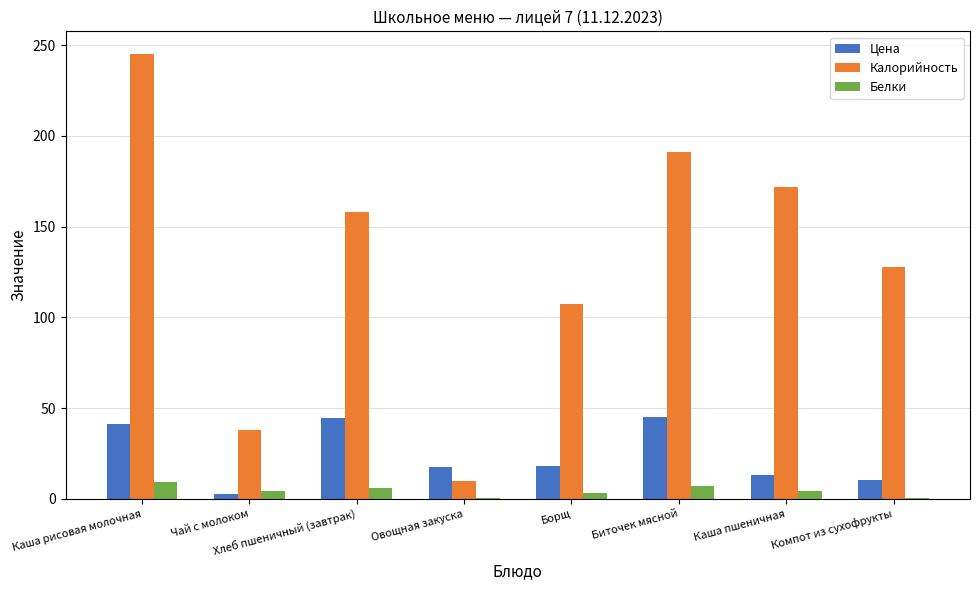

Is the value of Белки at Компот из сухофрукты greater than the value of Калорийность at Хлеб пшеничный (завтрак)?

No